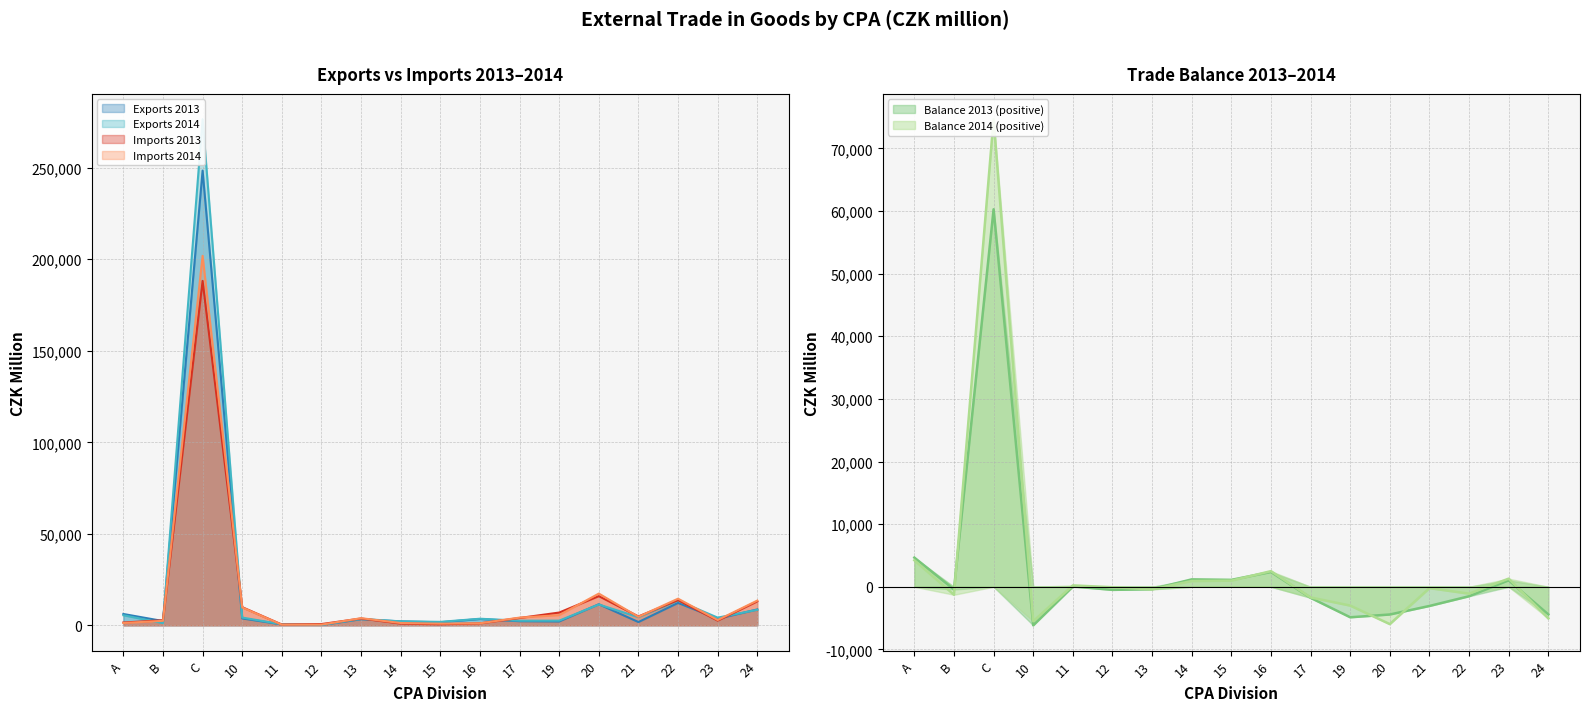

At which category is the sum across all series the highest?

C